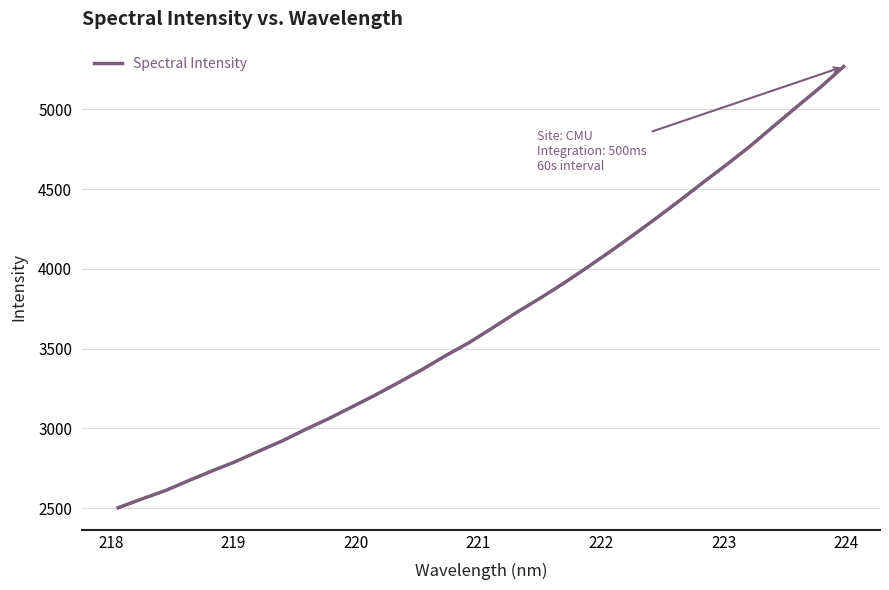

What is the maximum value shown in the chart?

5268.8